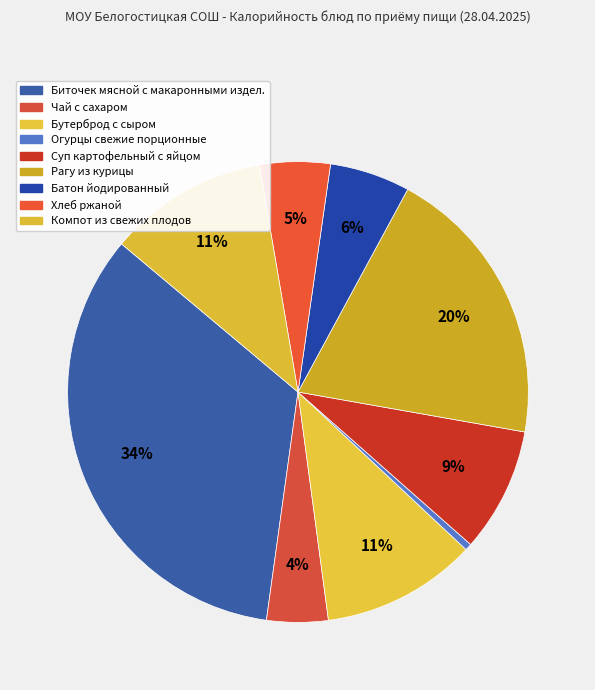

Count the number of slices in the pie.

9